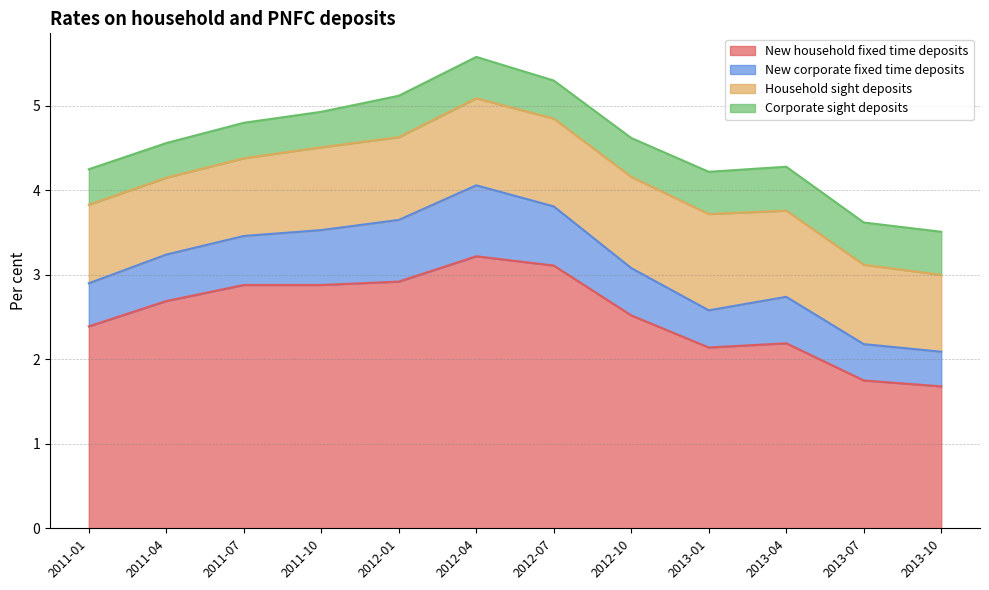

What is the greatest value displayed?

3.2